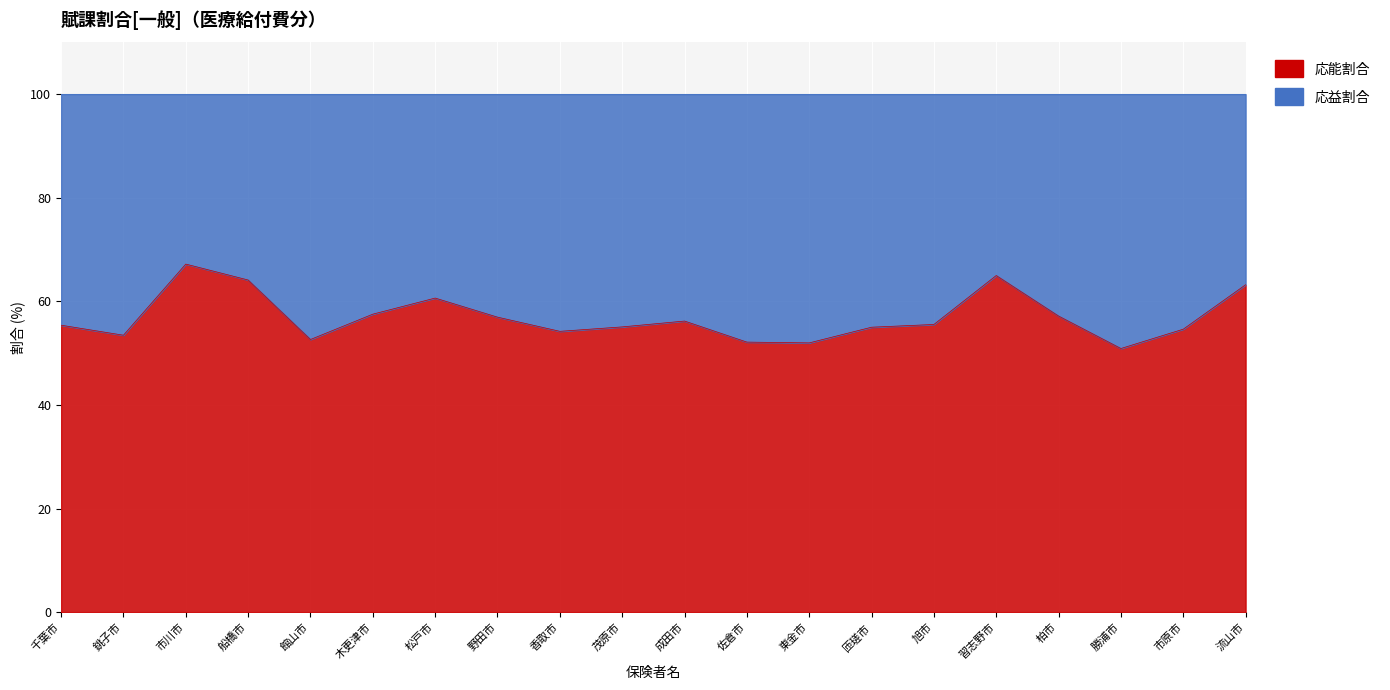

What is the difference between the second highest and minimum values?

14.1